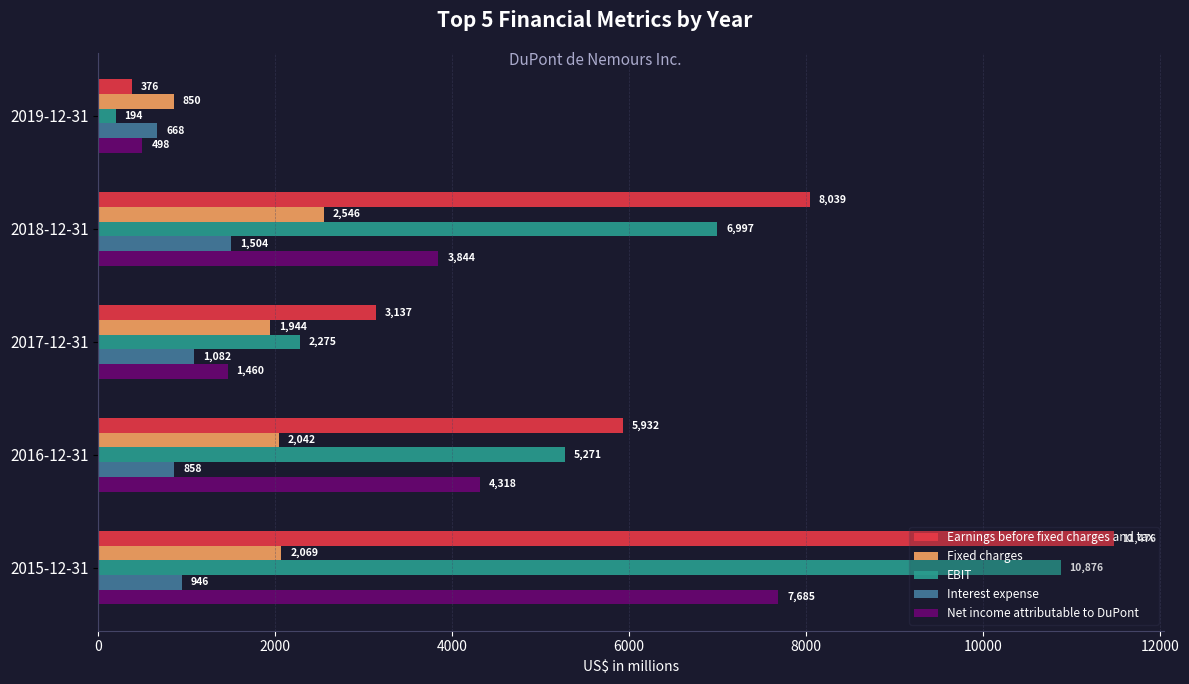

At 2015-12-31, list the series in order from smallest to largest.

Interest expense, Fixed charges, Net income attributable to DuPont, EBIT, Earnings before fixed charges and tax